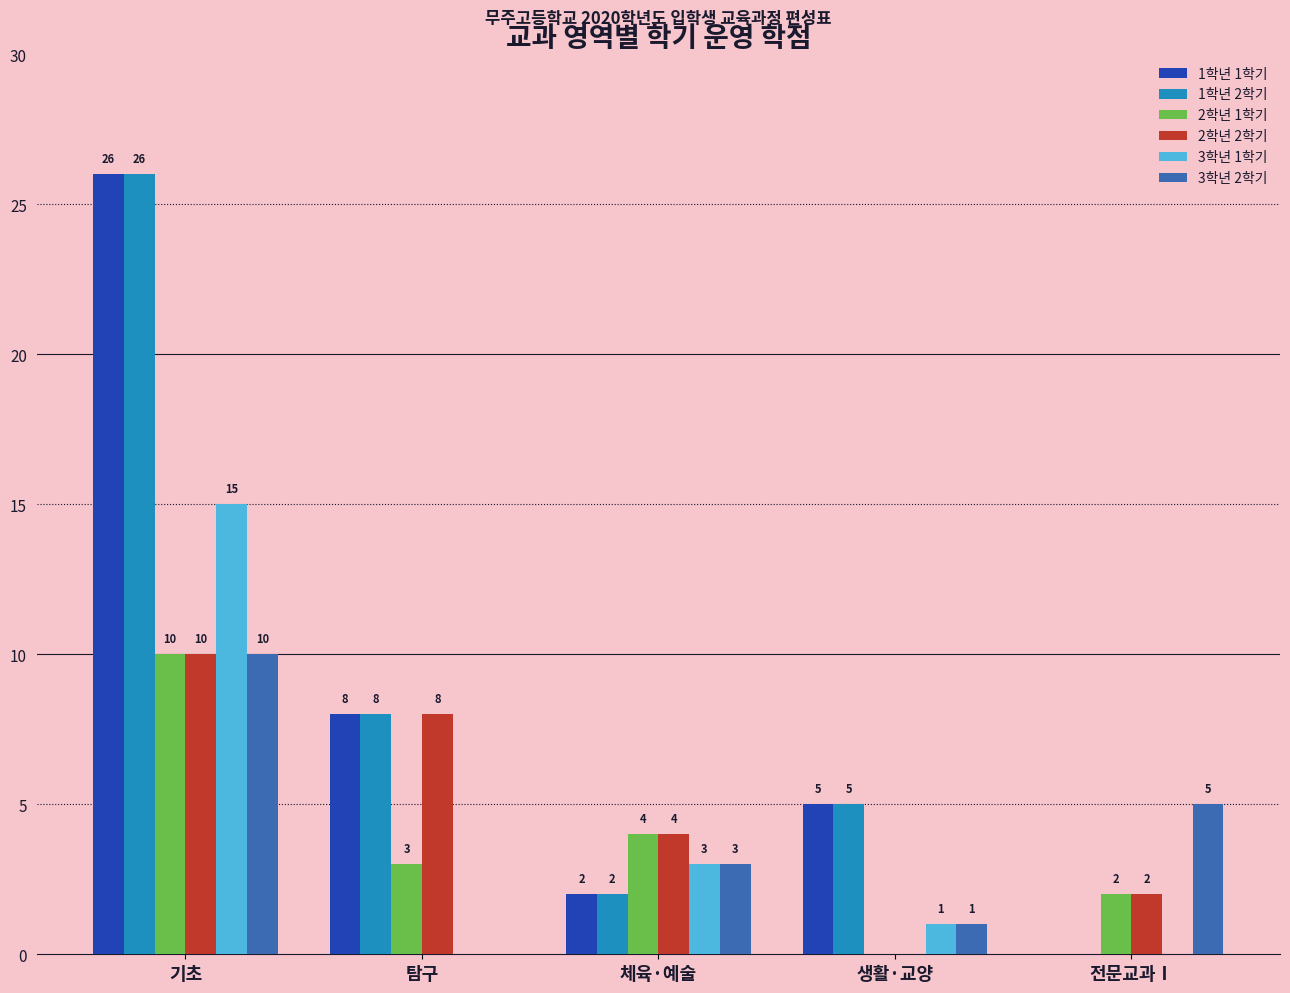

Are the bars grouped side by side (vs. stacked)?

Yes